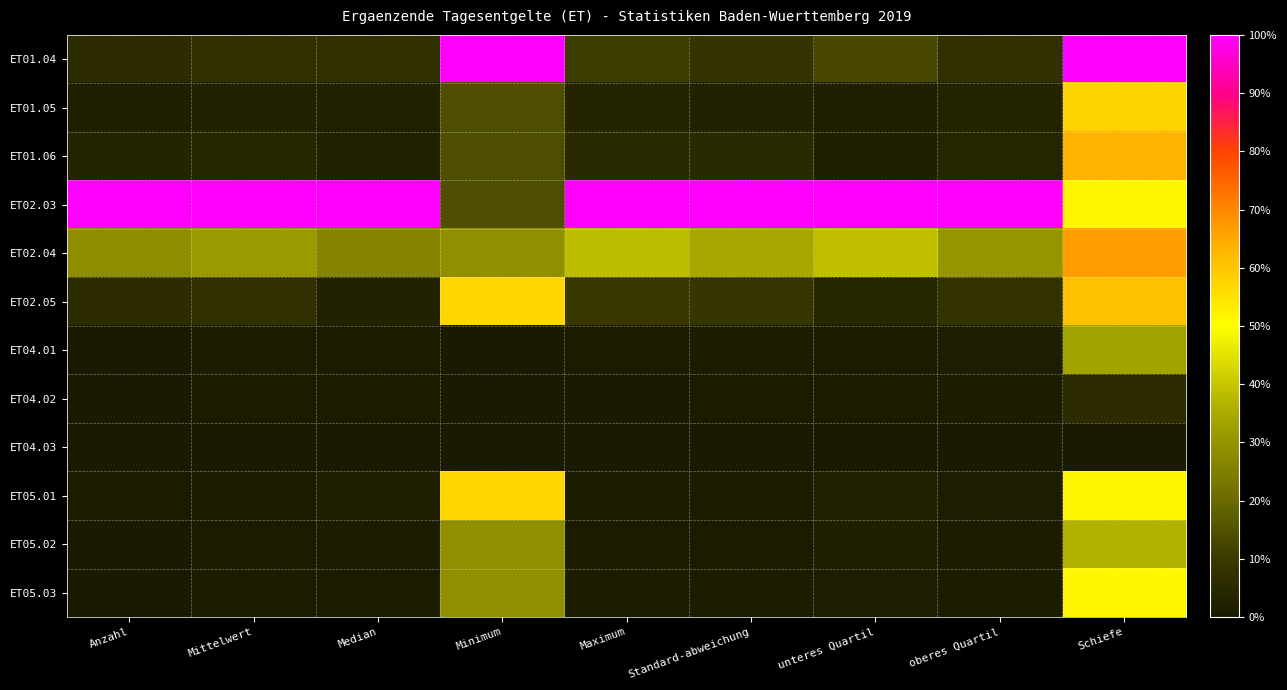

Which series has the largest total across all categories?

ET02.03